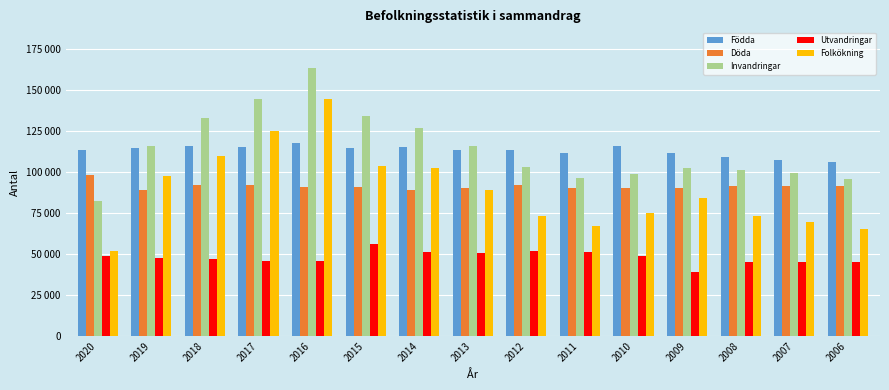

At which category is the sum across all series the highest?

2016